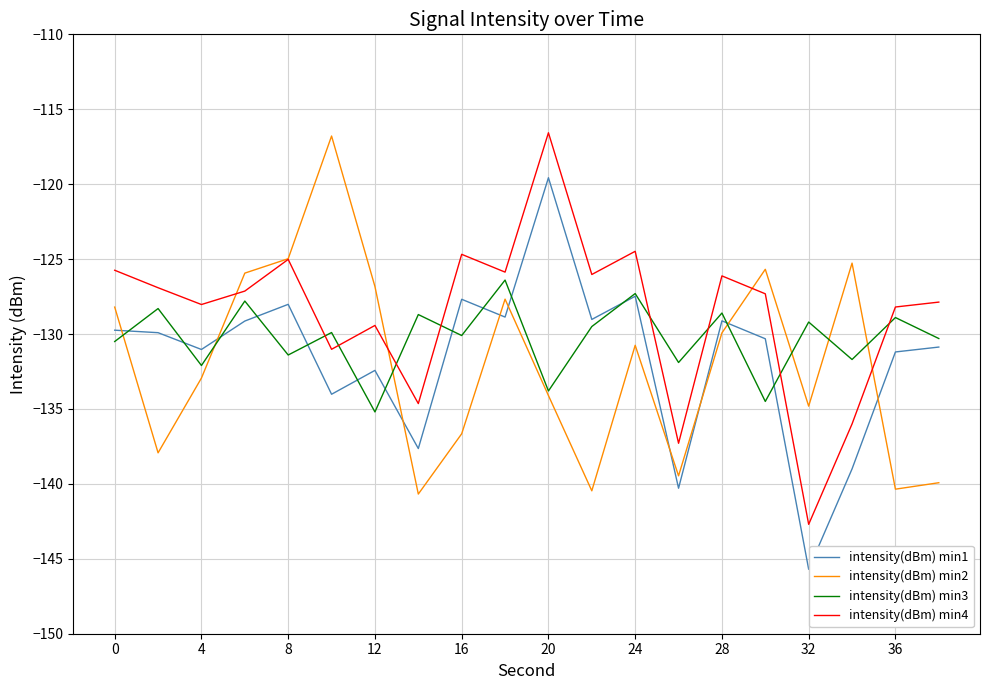

Which series ends up on top after the final intersection of intensity(dBm) min3 and intensity(dBm) min4?

intensity(dBm) min4